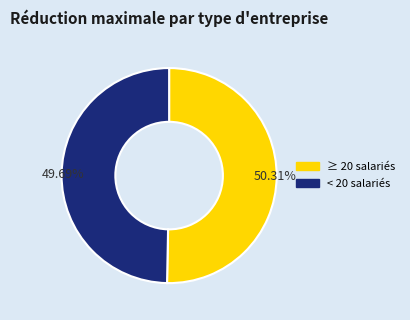

Does any single category account for the majority?

Yes